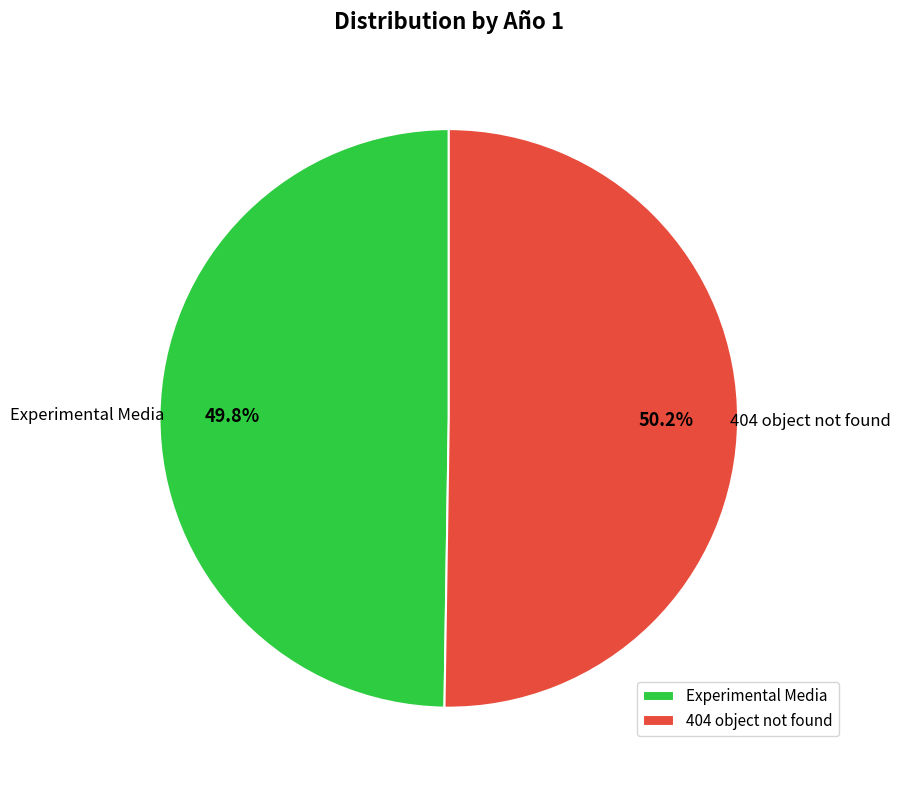

What is the ratio of the value at Experimental Media to the value at 404 object not found?

1.0